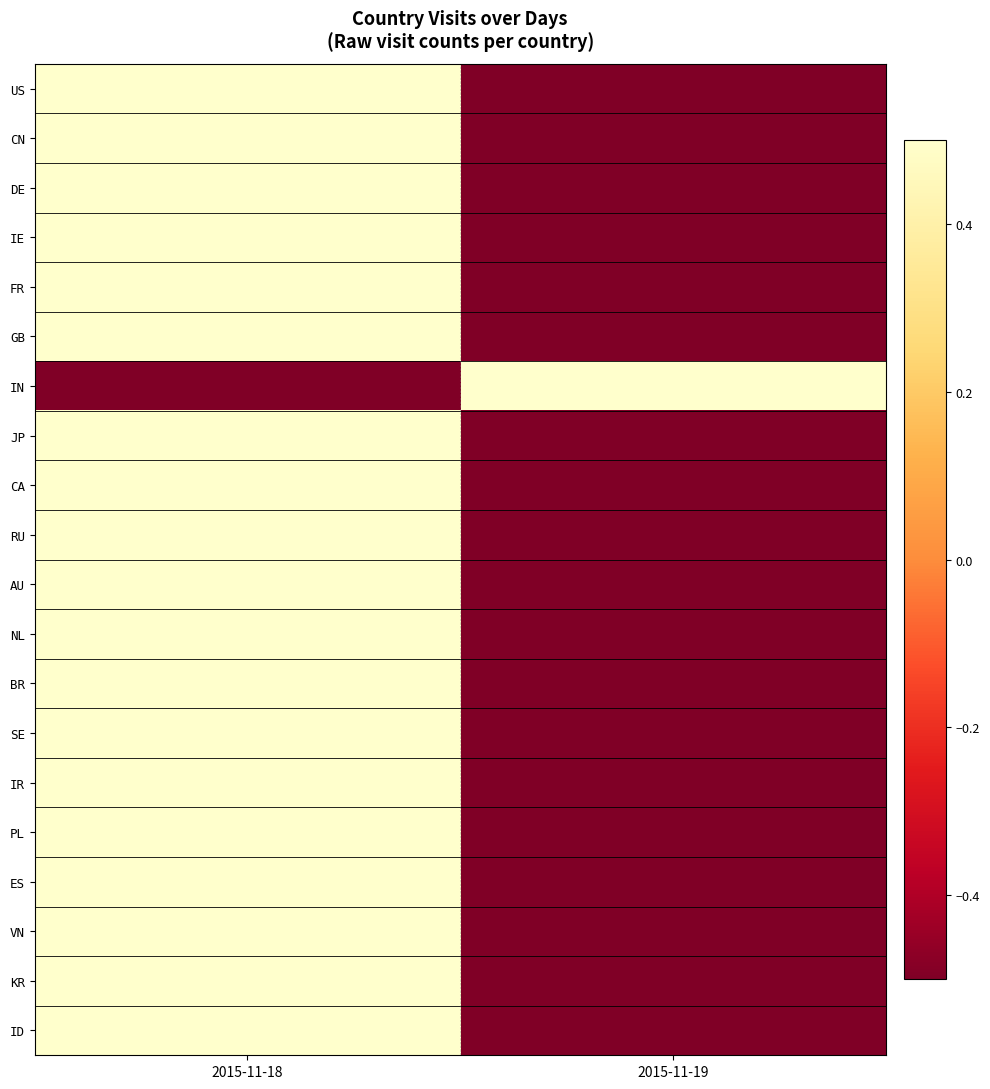

At how many categories does at least one series exceed 0?

2